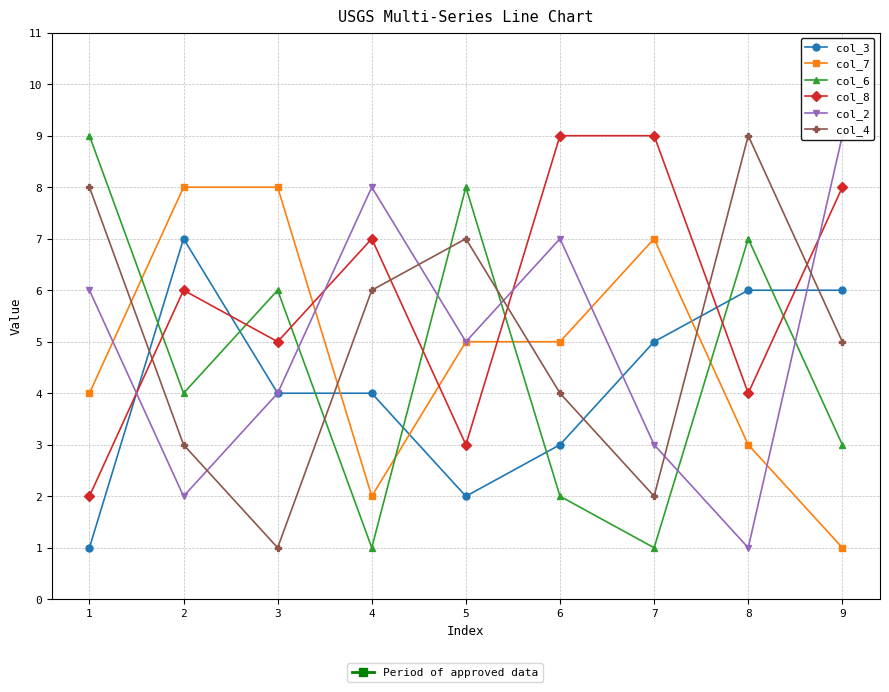

Where is the first local maximum for col_7?

7